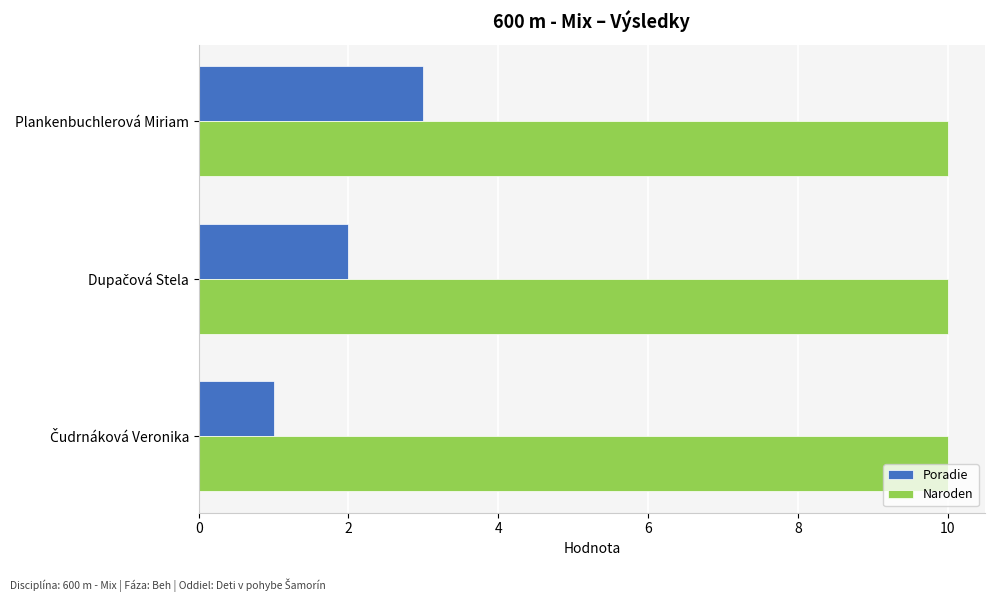

At which category is the sum across all series the highest?

Plankenbuchlerová Miriam